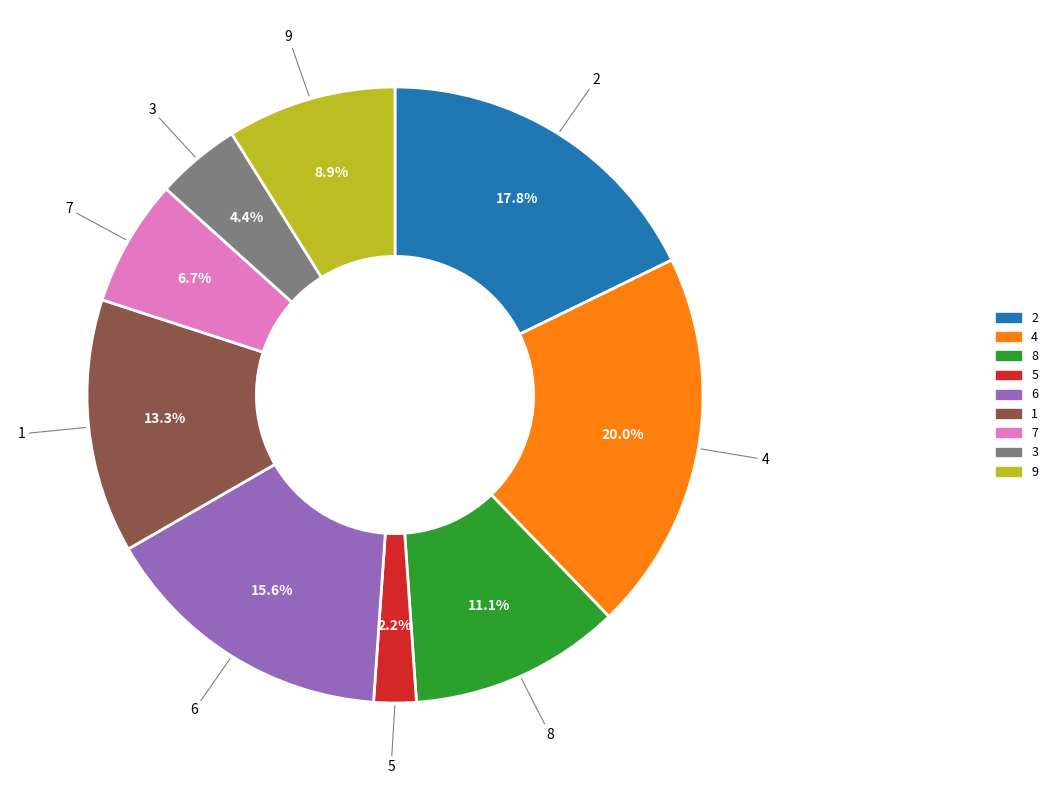

Is it true that 9 is 9% of the pie?

True